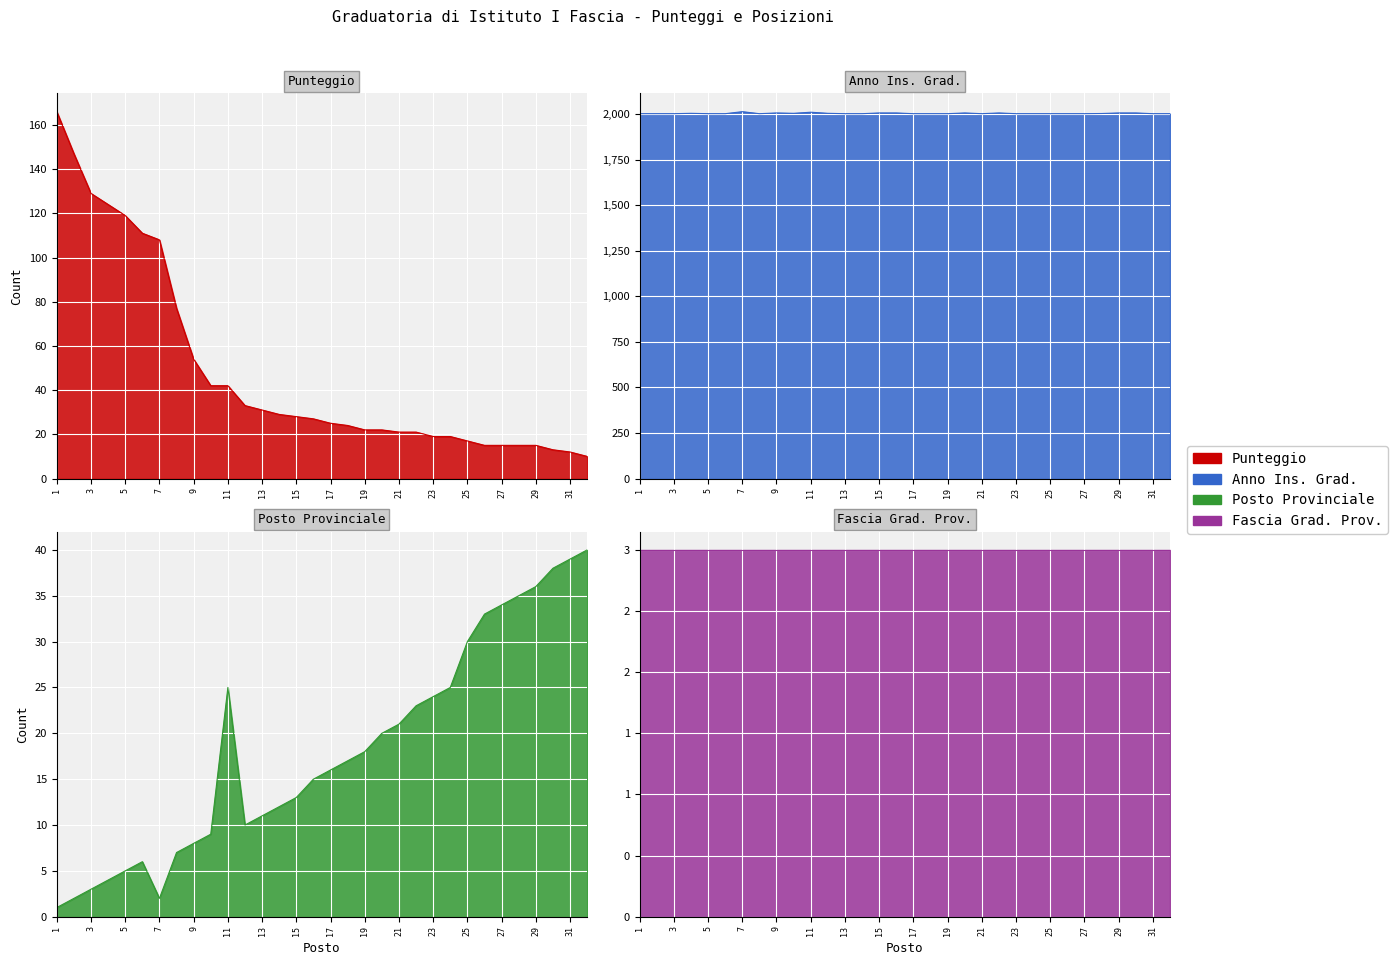

True or false: Anno Ins. Grad. has a value of 2005 at 4.

True